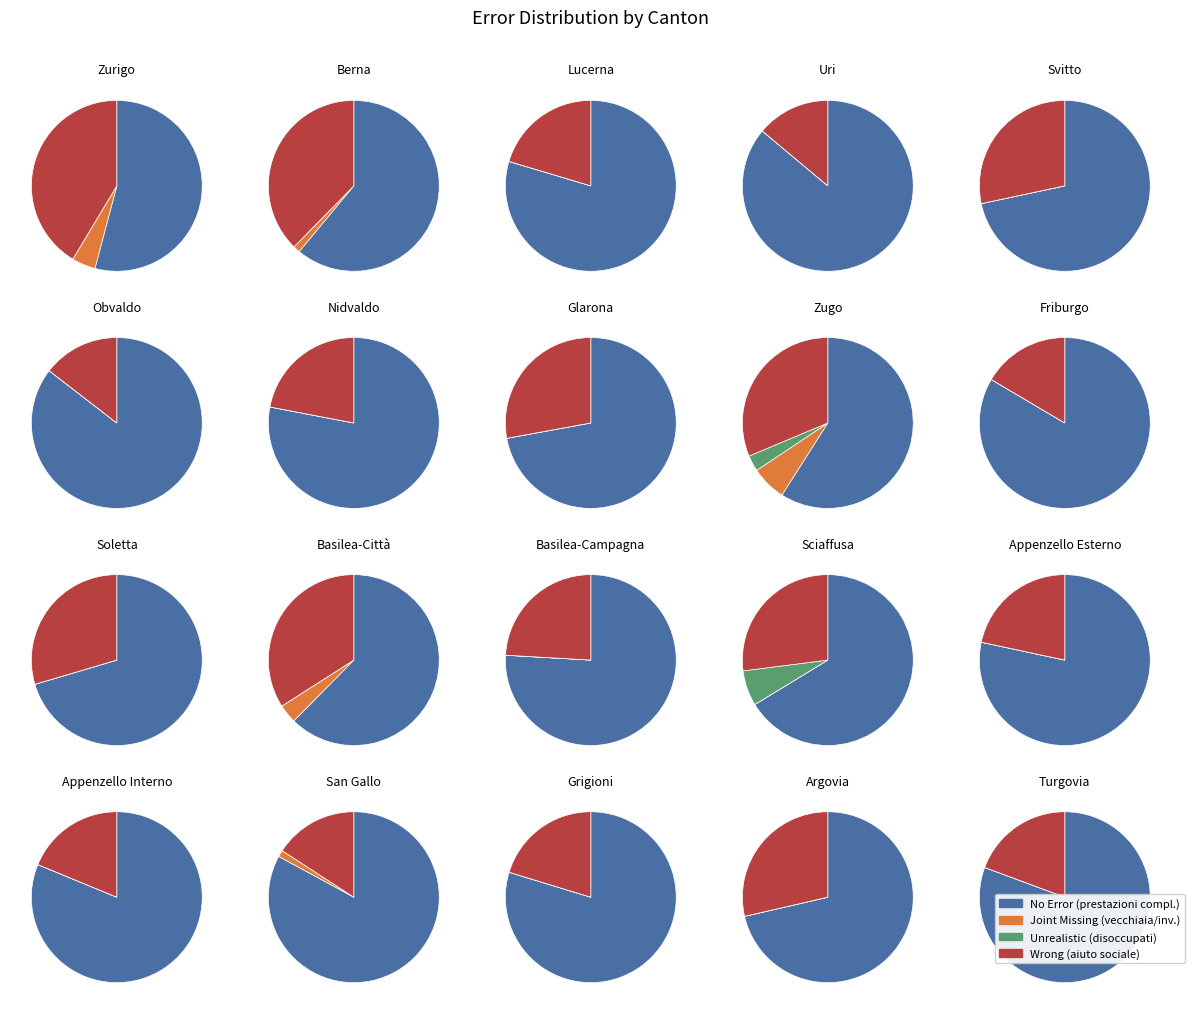

What portion of the pie excludes Basilea-Città?

92.5%